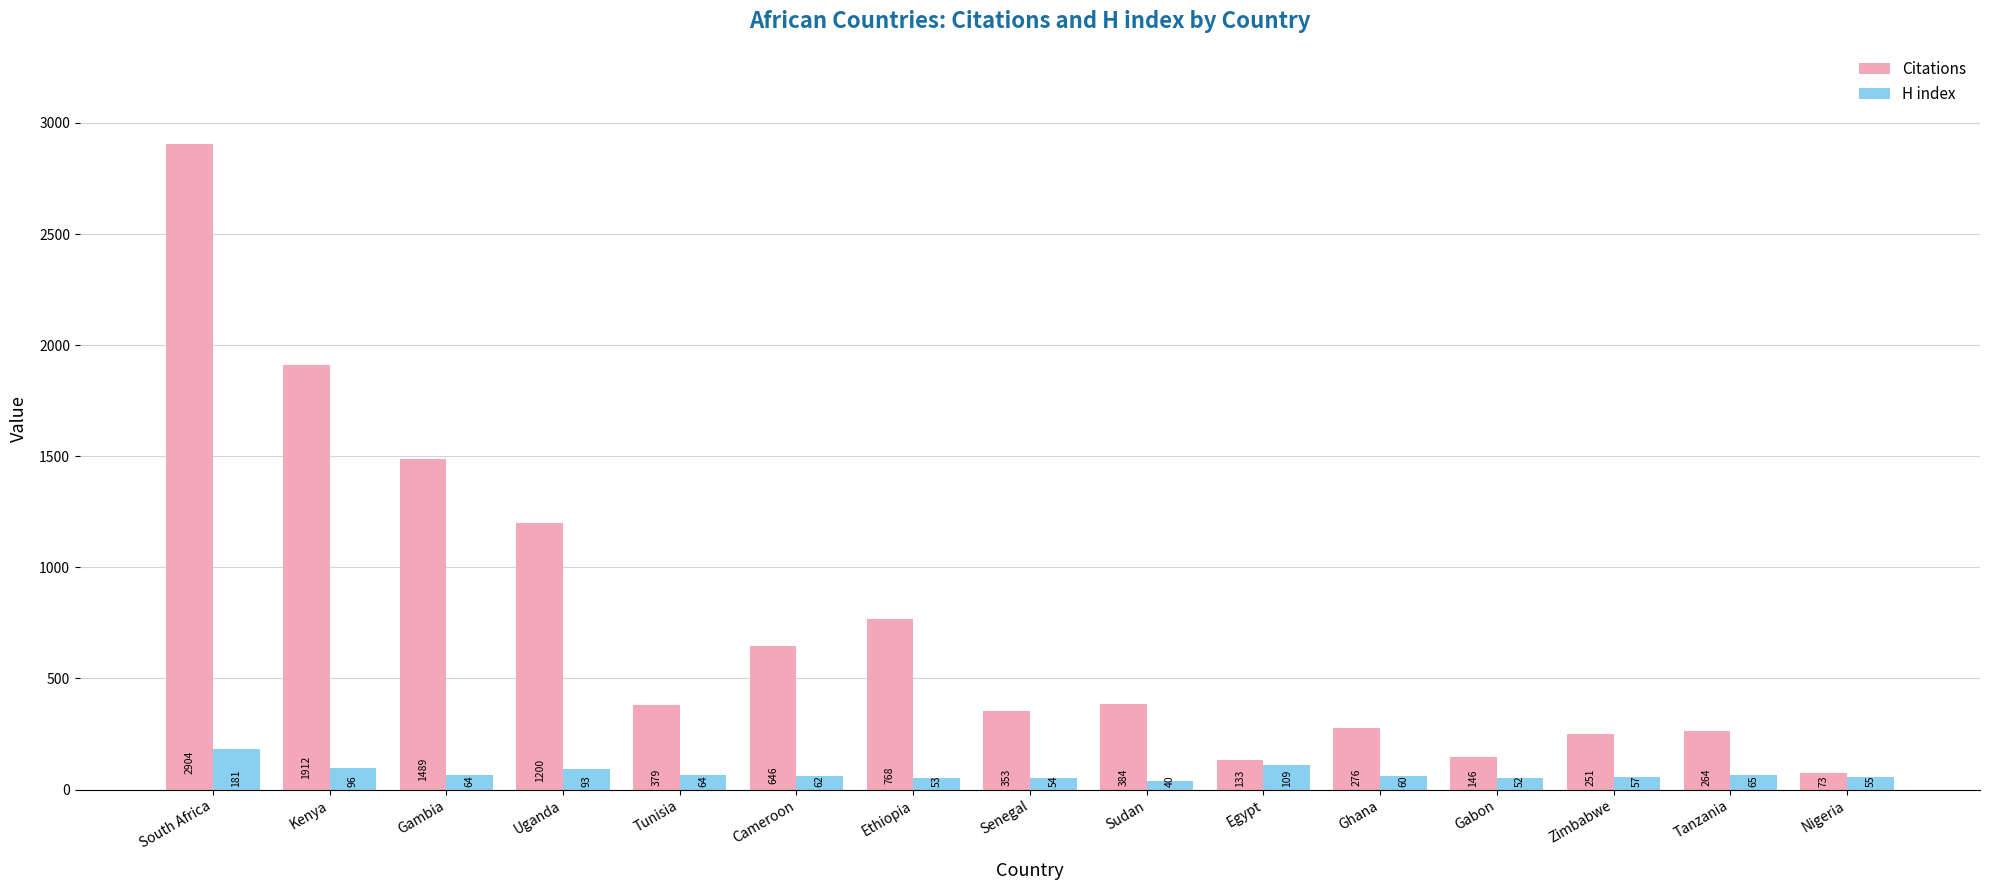

Reading left to right, transcribe all the data shown in this chart.

Citations: South Africa=2904	Kenya=1912	Gambia=1489	Uganda=1200	Tunisia=379	Cameroon=646	Ethiopia=768	Senegal=353	Sudan=384	Egypt=133	Ghana=276	Gabon=146	Zimbabwe=251	Tanzania=264	Nigeria=73
H index: South Africa=181	Kenya=96	Gambia=64	Uganda=93	Tunisia=64	Cameroon=62	Ethiopia=53	Senegal=54	Sudan=40	Egypt=109	Ghana=60	Gabon=52	Zimbabwe=57	Tanzania=65	Nigeria=55